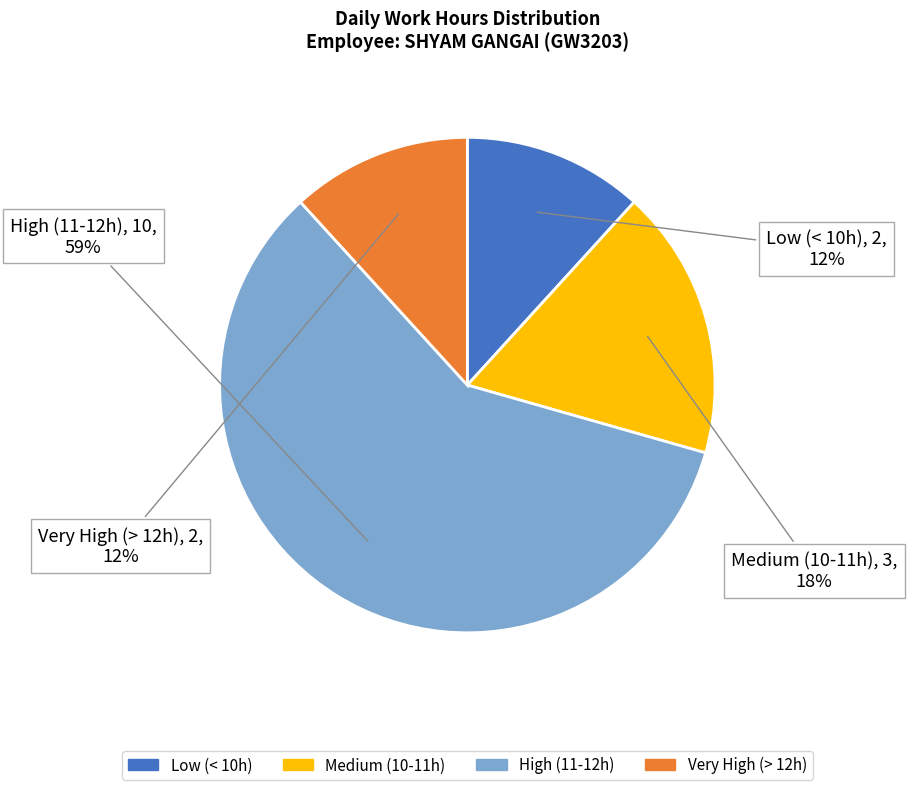

To the nearest percent, what is the difference between the largest and smallest slice percentages?

47%